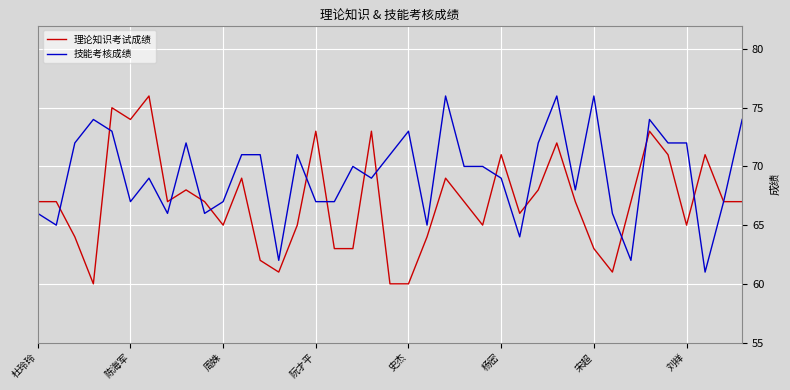

True or false: 技能考核成绩 and 理论知识考试成绩 intersect in this chart.

True